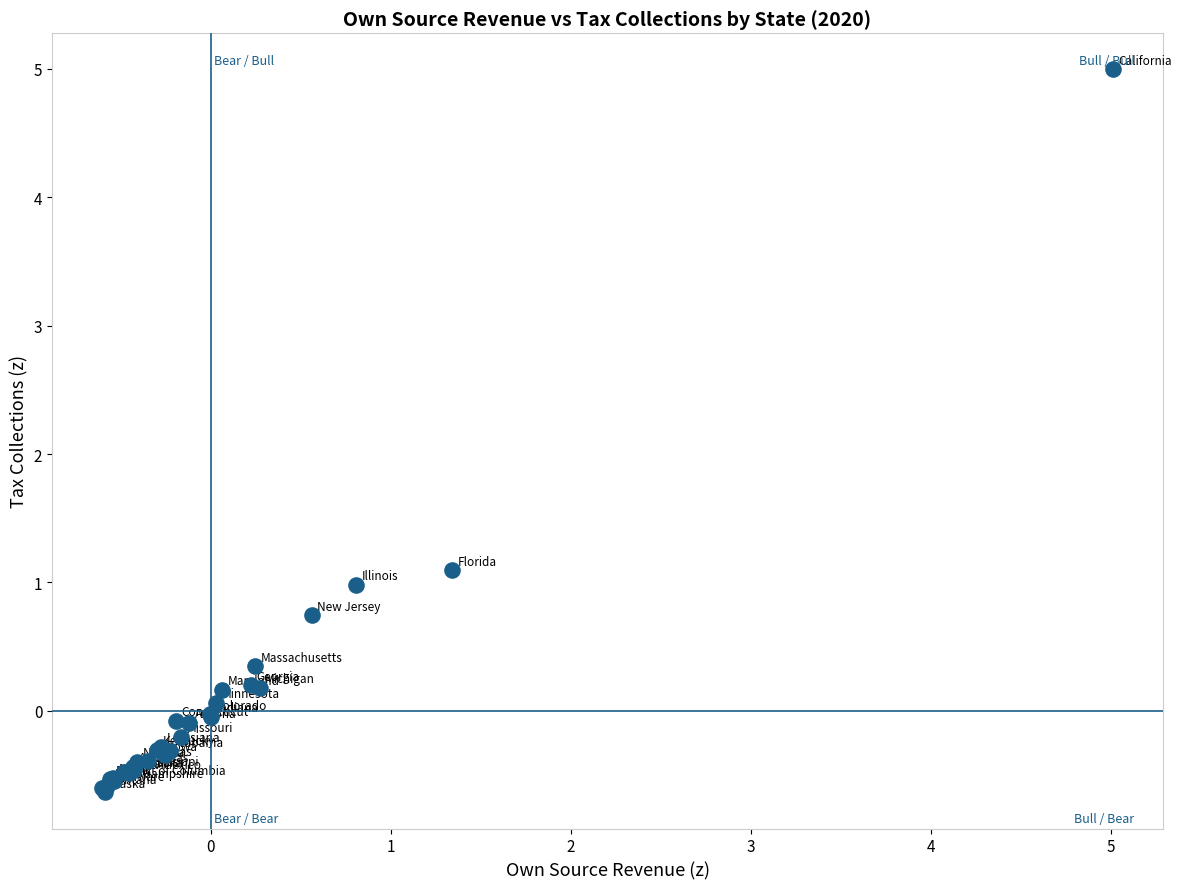

What Y value in the scatter plot is closest to 2?

1.1